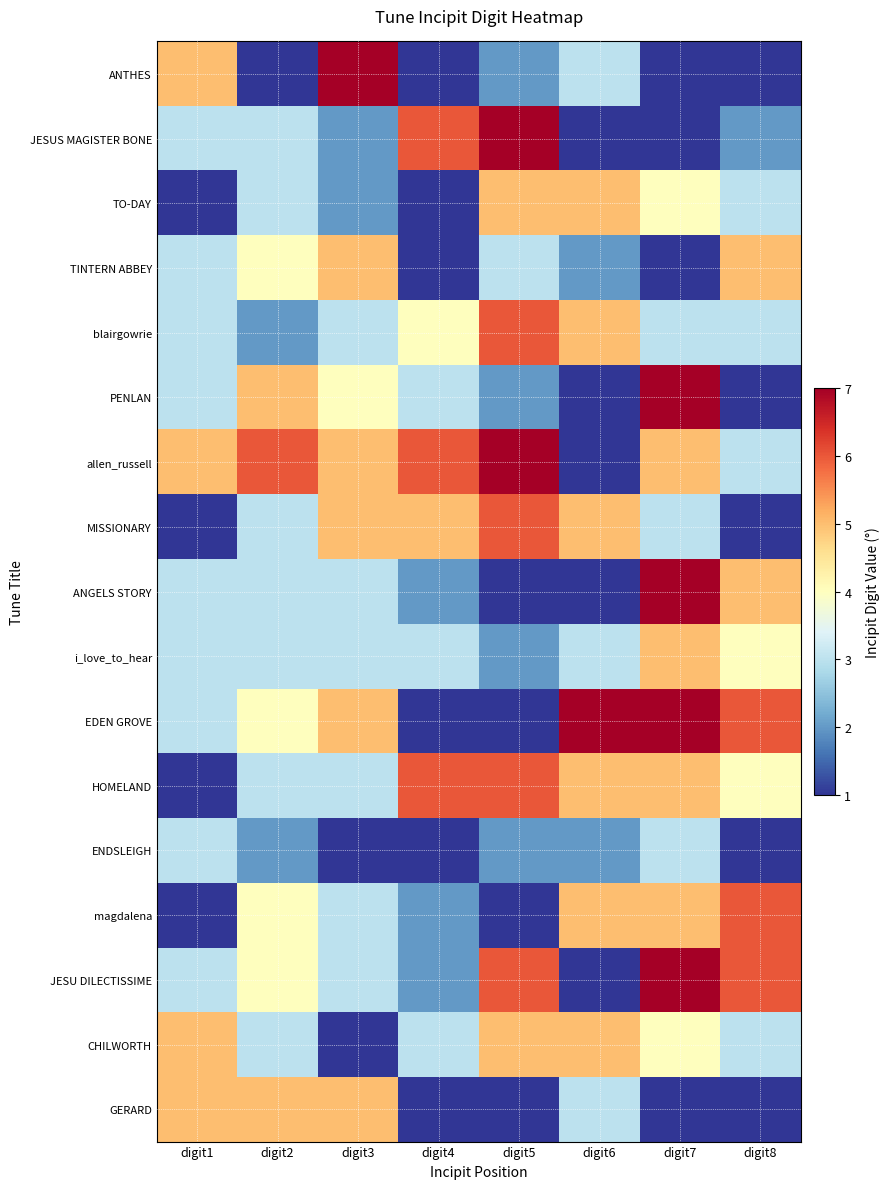

At which category does the chart reach its peak across all series?

digit3